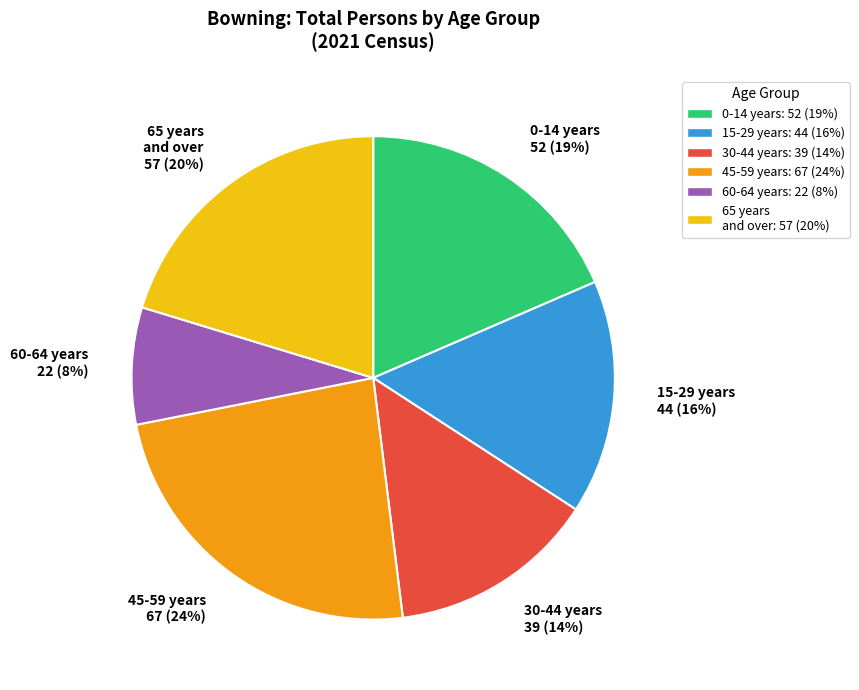

Is 15-29 years 44 (16%) the majority of the pie?

No